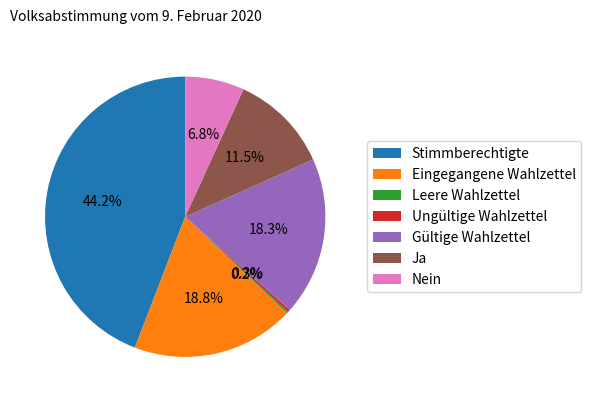

Is Nein the majority of the pie?

No